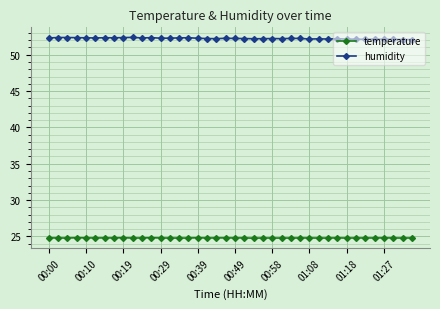

Rank the series by their average value, from highest to lowest.

humidity, temperature